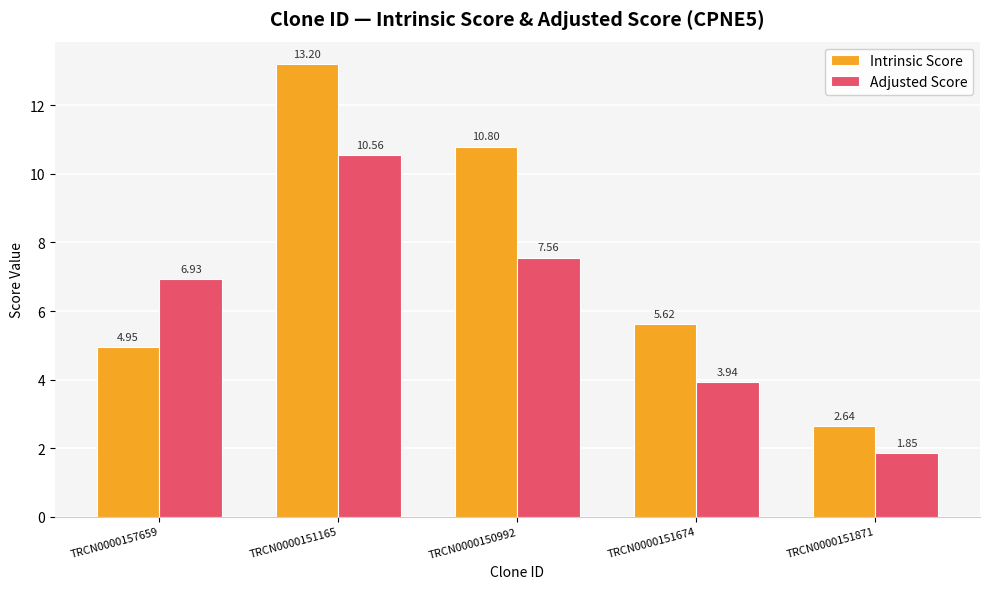

What is the difference between the Adjusted Score values at TRCN0000151674 and TRCN0000151165?

6.6